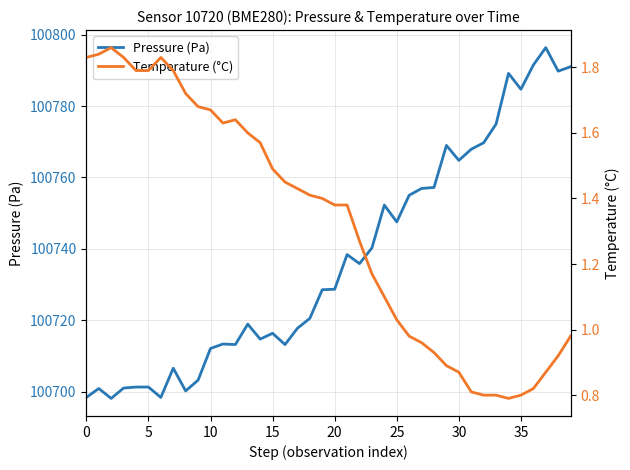

List the series in order of their overall mean, highest first.

Pressure (Pa), Temperature (°C)